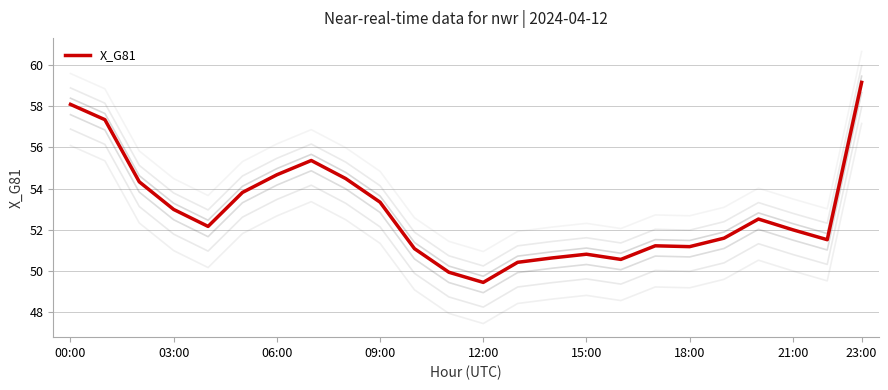

What is the difference between the maximum and minimum values?

9.7